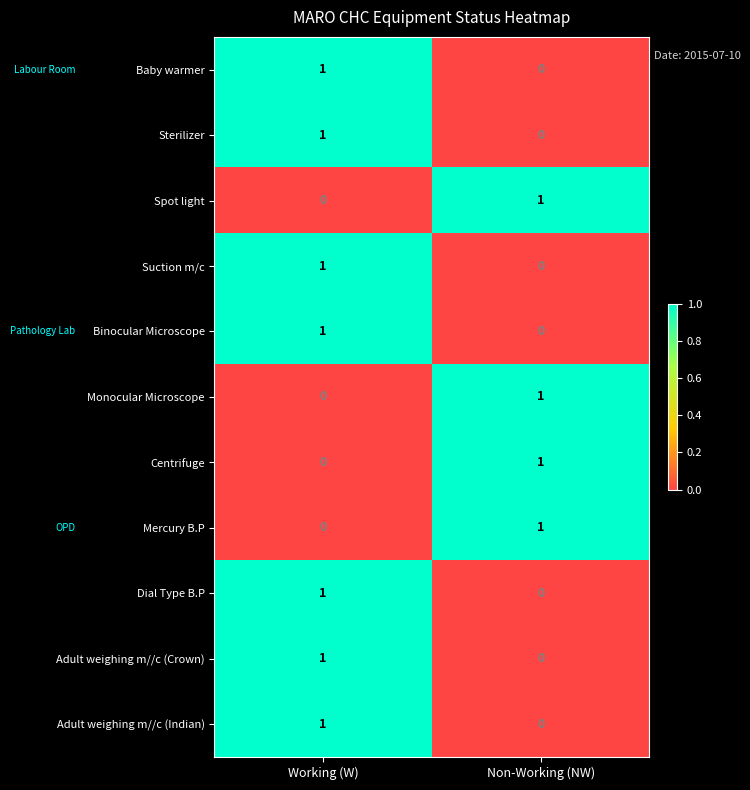

Which category has the lowest value in the Centrifuge series?

Working (W)